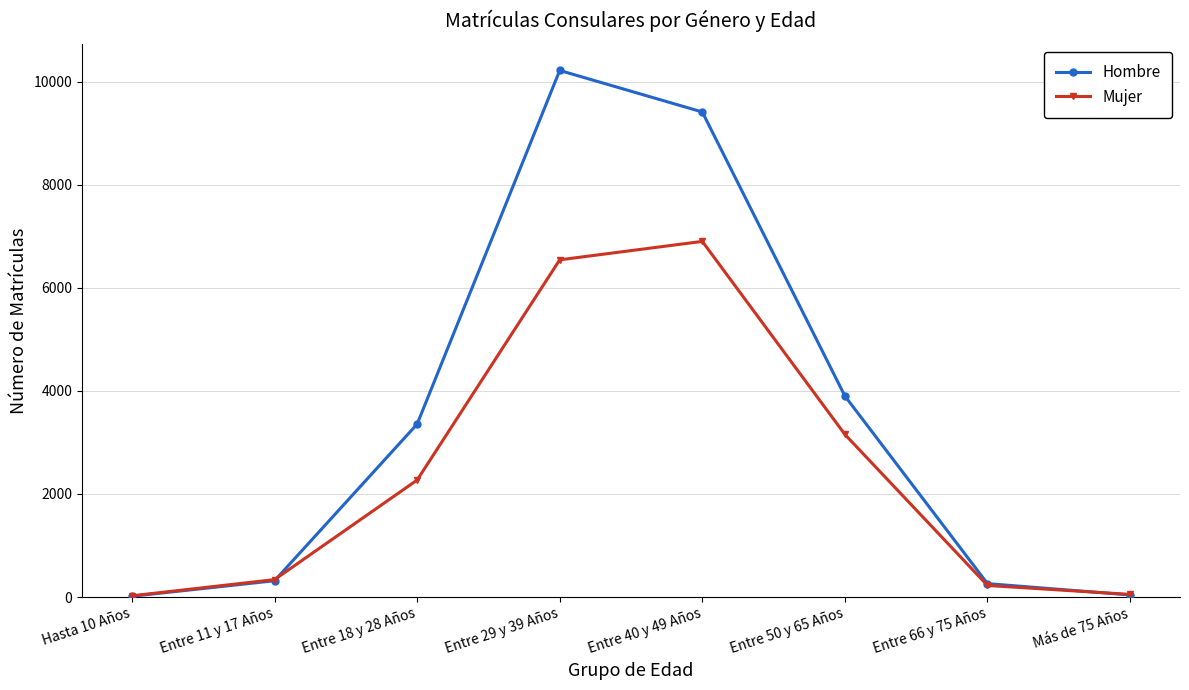

The value of Mujer at Entre 50 y 65 Años is 3156. True or false?

True